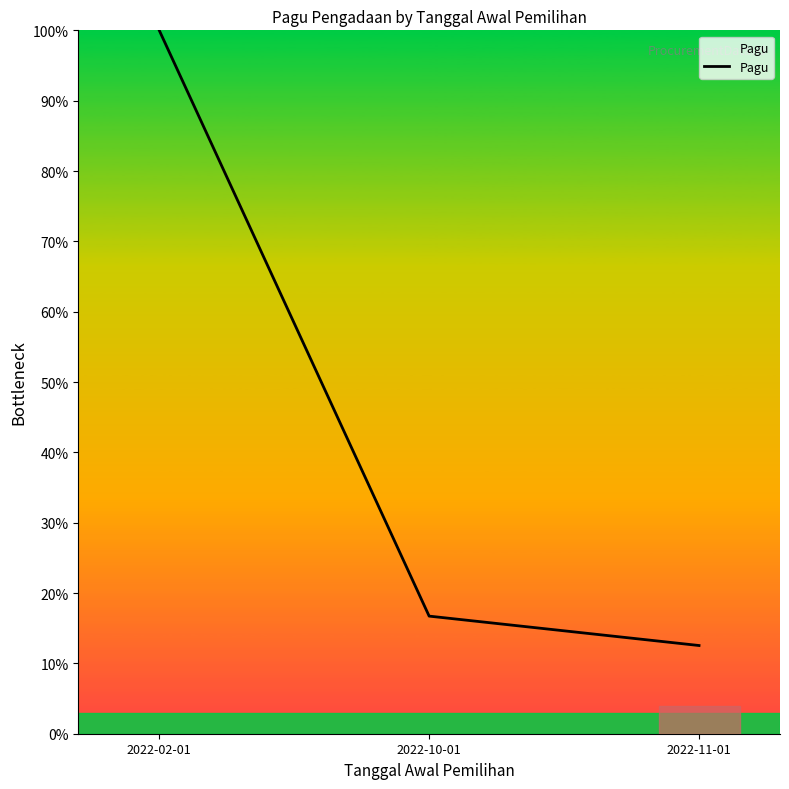

What is the change in value from 2022-10-01 to 2022-11-01?

-4.2